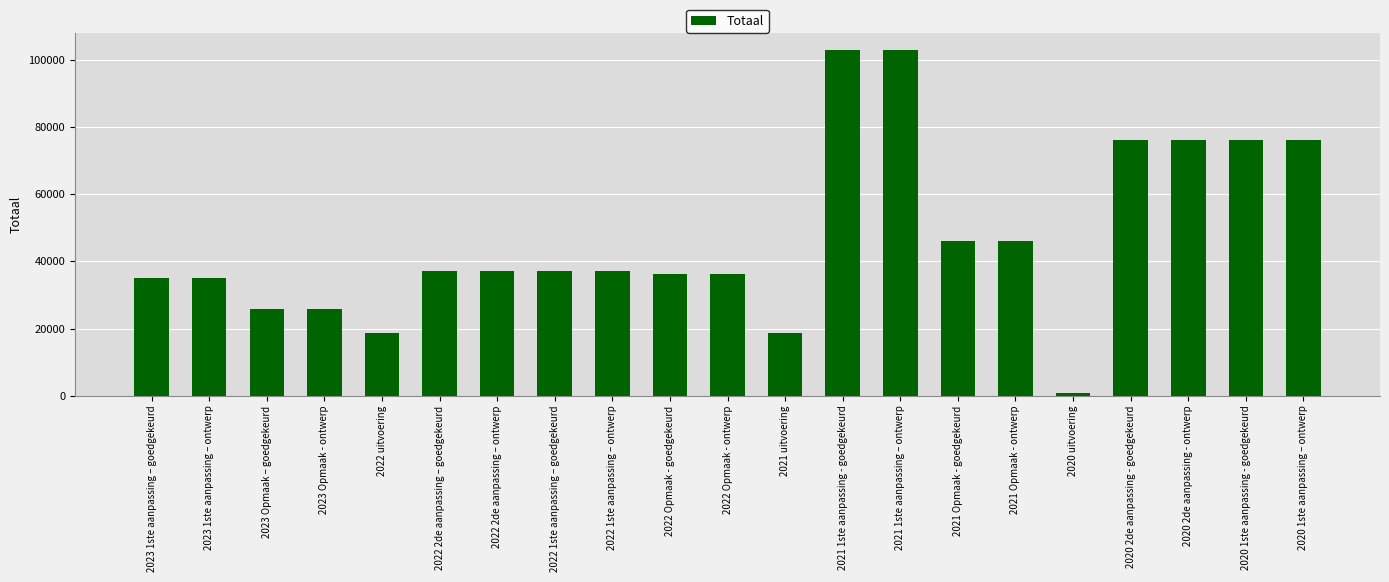

What is the change in value from 2023 Opmaak – goedgekeurd to 2022 2de aanpassing – ontwerp?

+11250